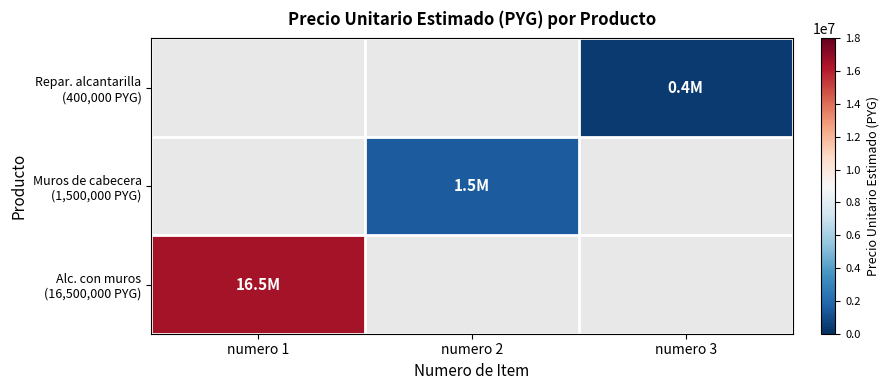

How many categories are shown in the chart?

3